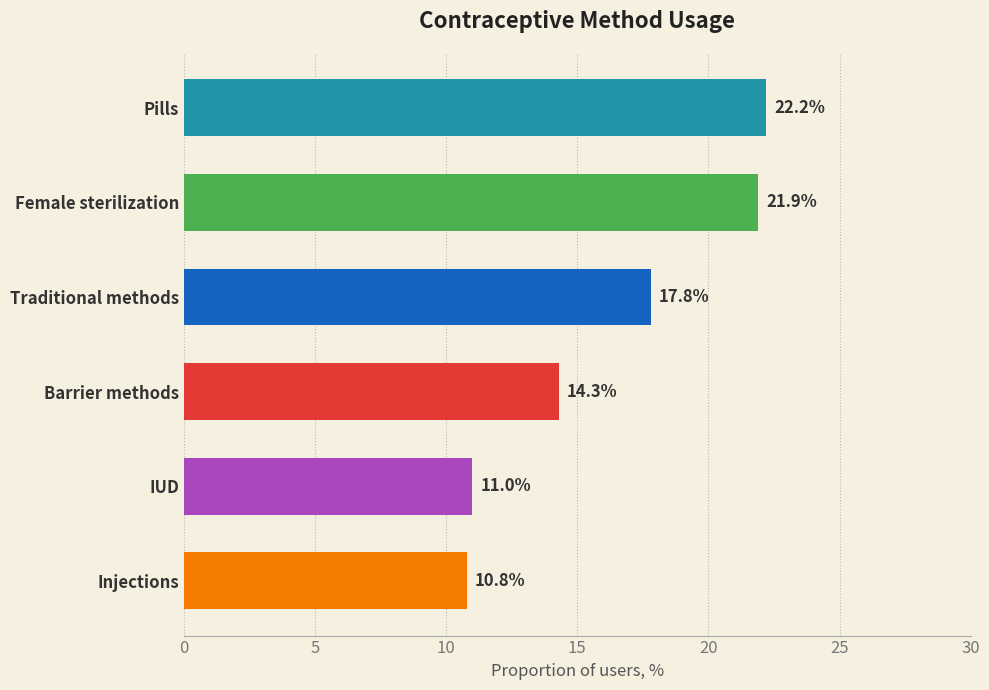

What is the maximum value shown in the chart?

22.2